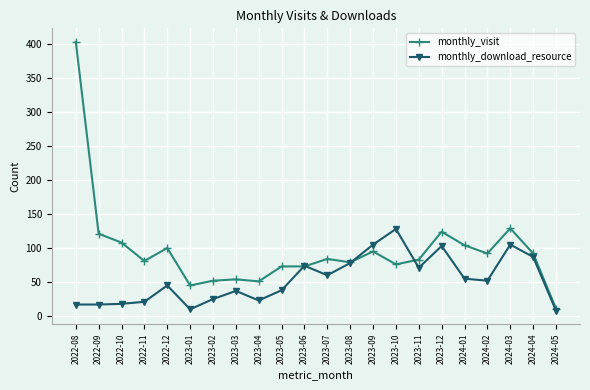

Which series changed the most between 2022-08 and 2023-10?

monthly_visit